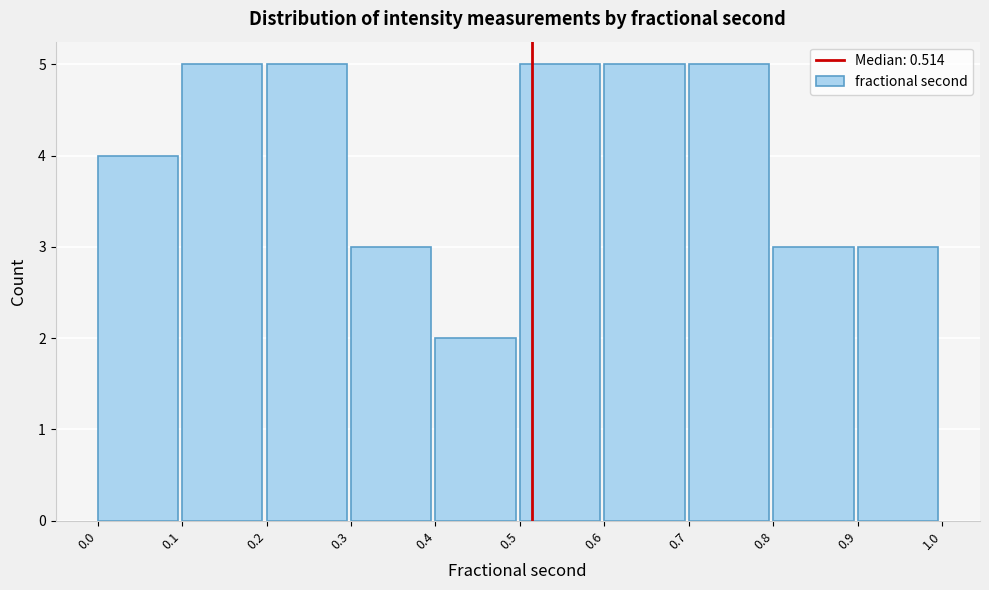

Reading left to right, list every bar in this chart as the range it spans on the x-axis followed by its height. The values are not printed on the chart, so give them approximately, as read against the axis.

0.0 to 0.1: 4
0.1 to 0.2: 5
0.2 to 0.3: 5
0.3 to 0.4: 3
0.4 to 0.5: 2
0.5 to 0.6: 5
0.6 to 0.7: 5
0.7 to 0.8: 5
0.8 to 0.9: 3
0.9 to 1.0: 3